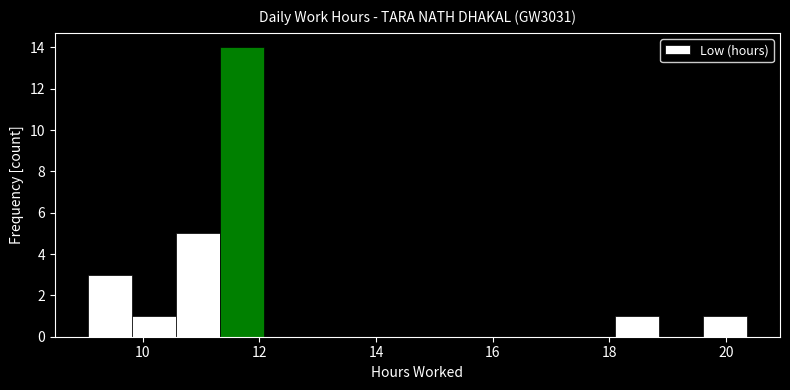

Read against the x-axis, roughly where is the centre of the tallest bar?

11.6